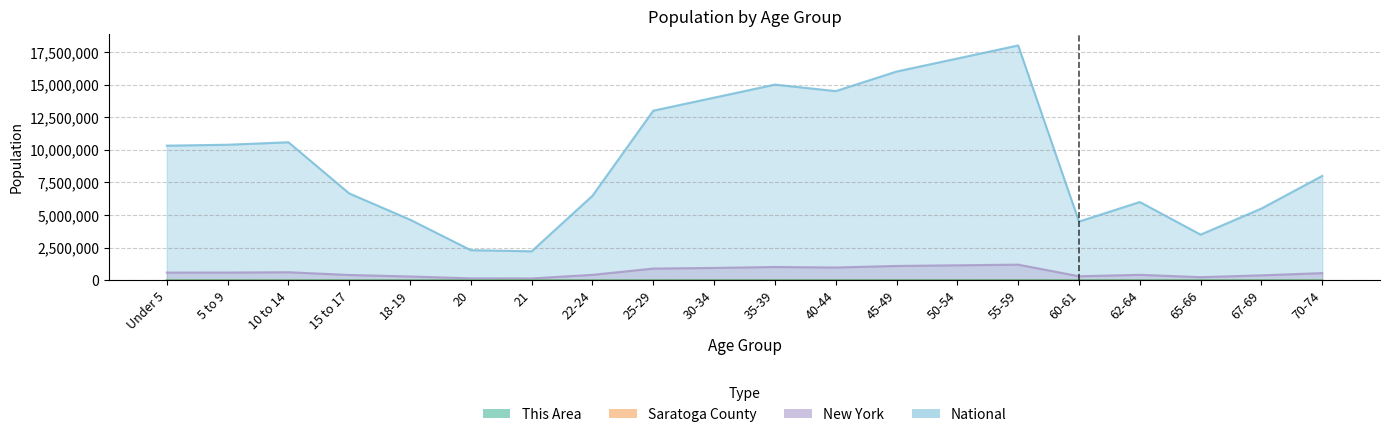

Which series has the largest total across all categories?

National